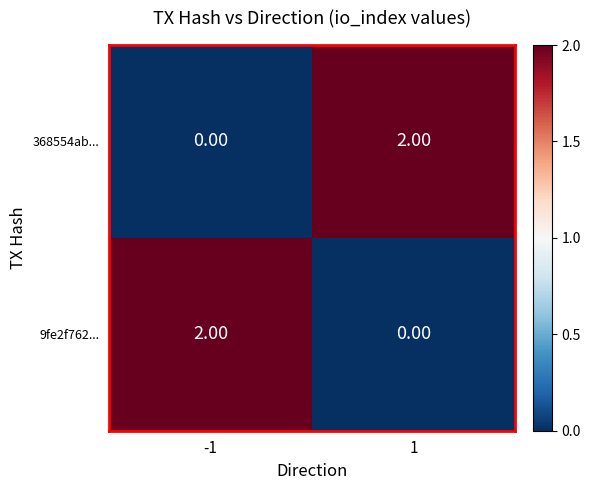

List the labels in order of 9fe2f762... value, largest first.

-1, 1